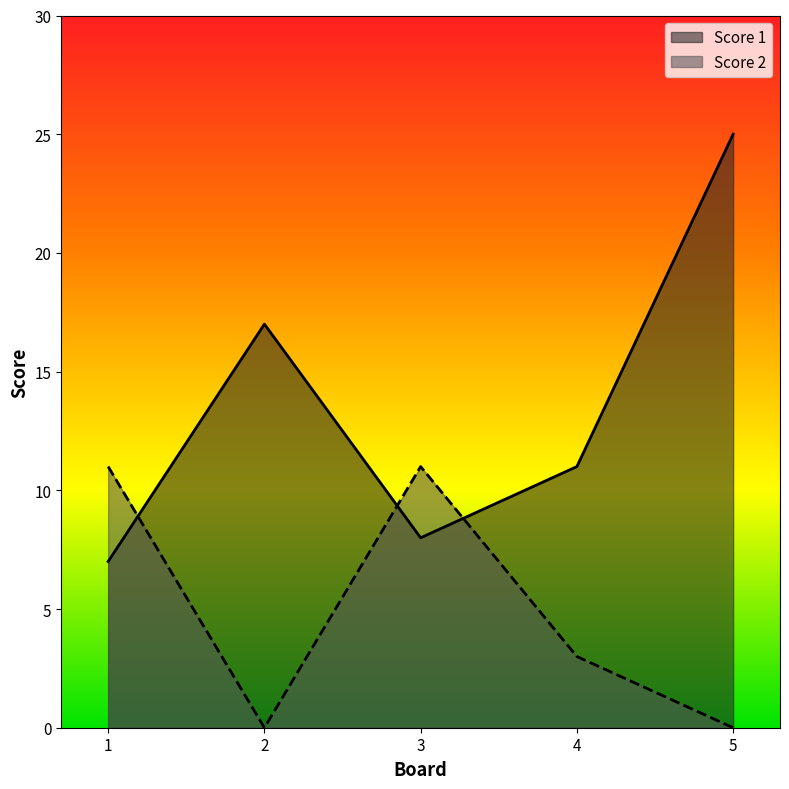

How many times do Score 2 and Score 1 cross each other?

3